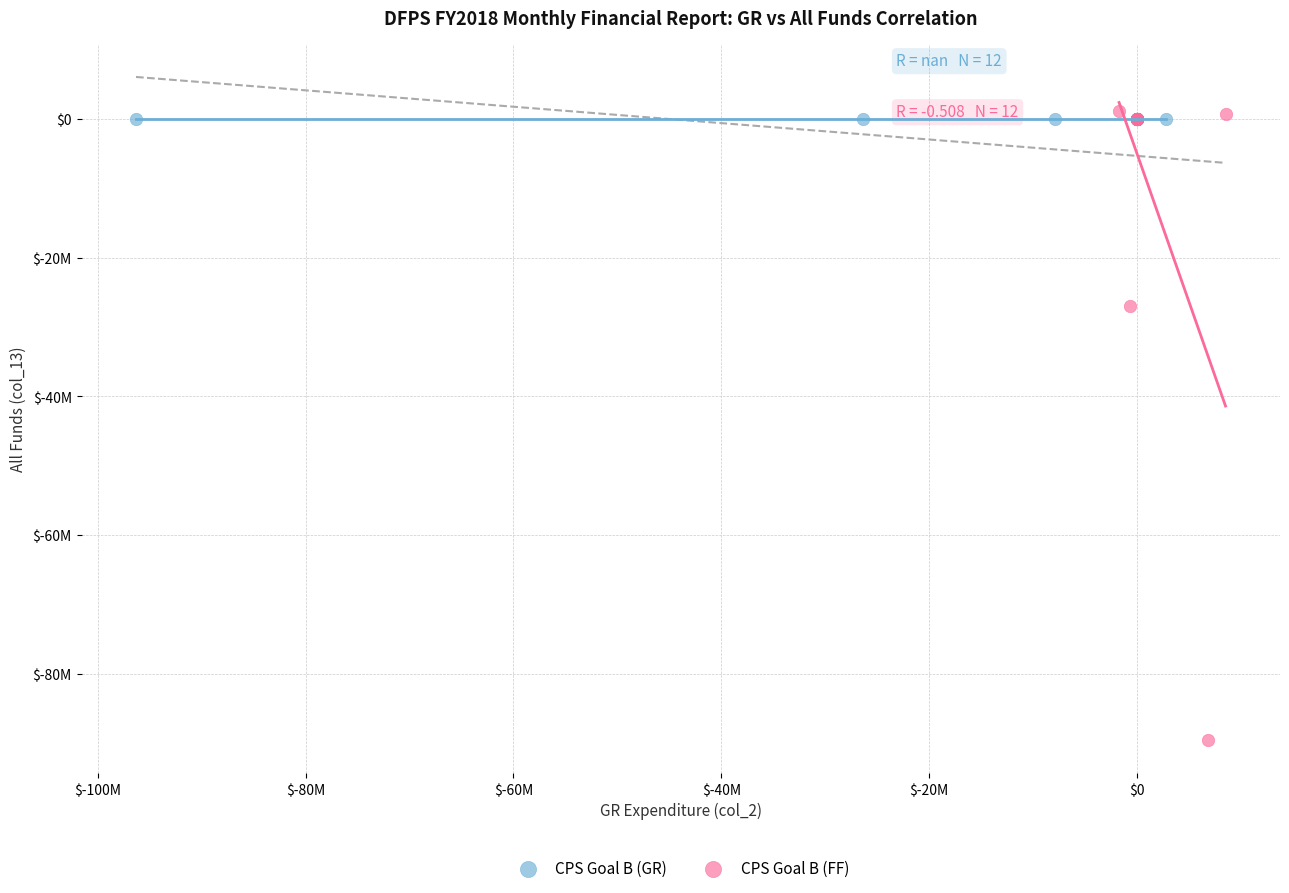

Which series contains the highest Y value?

CPS Goal B (FF)